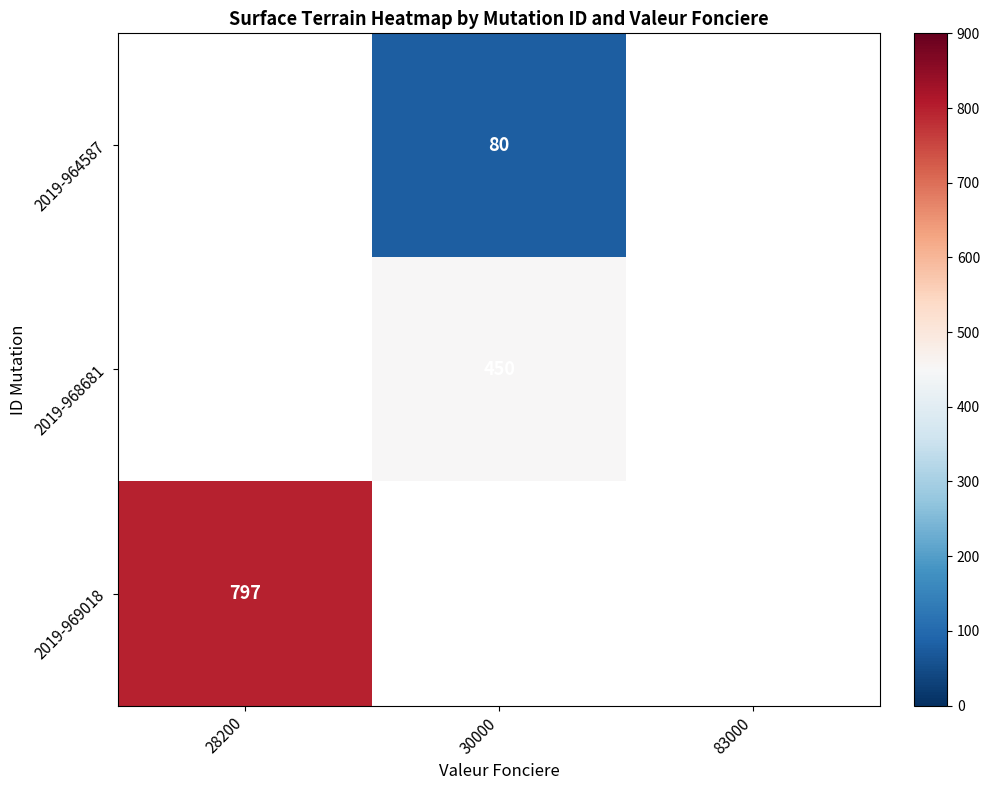

Is it true that 2019-969018 equals 797 at 28200?

True